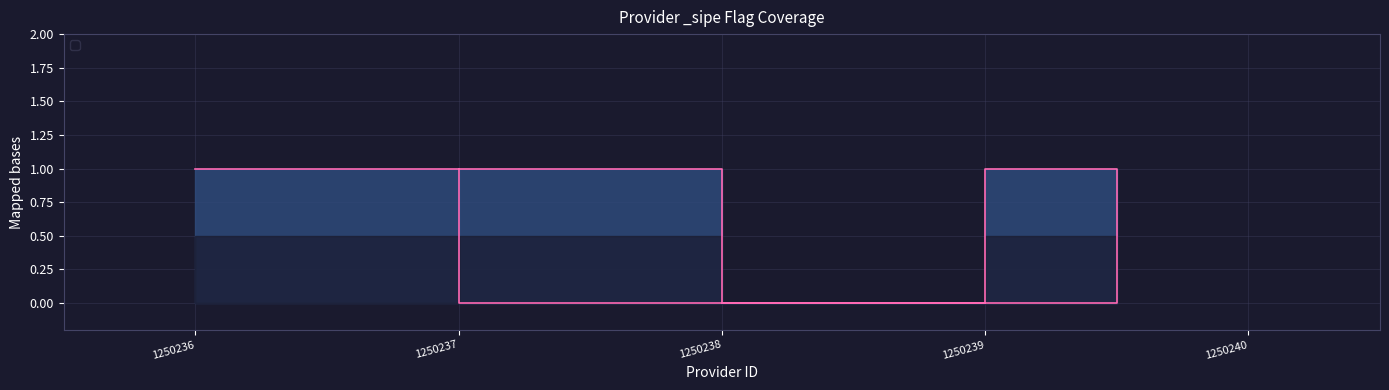

What is the difference between the maximum and minimum values?

1